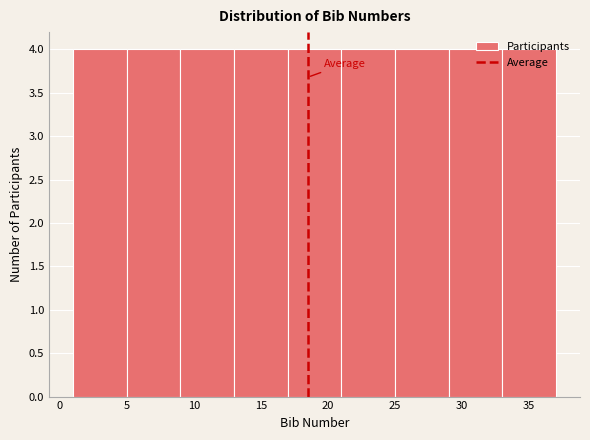

How tall is the bar that spans 25 to 29 on the x-axis? The values are not printed on the chart, so give them approximately, as read against the axis.

4